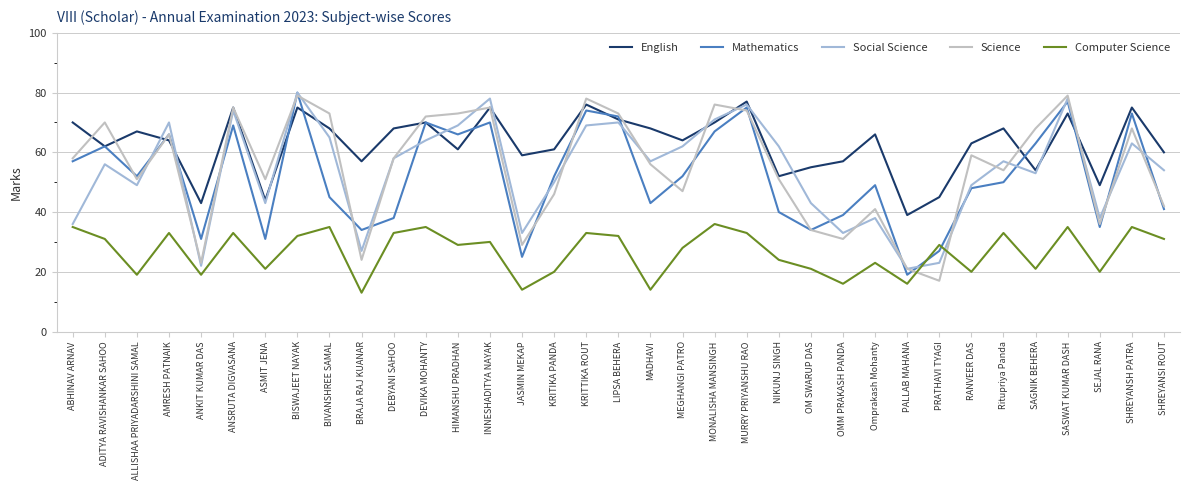

Which series ends up on top after the final intersection of Computer Science and Science?

Science